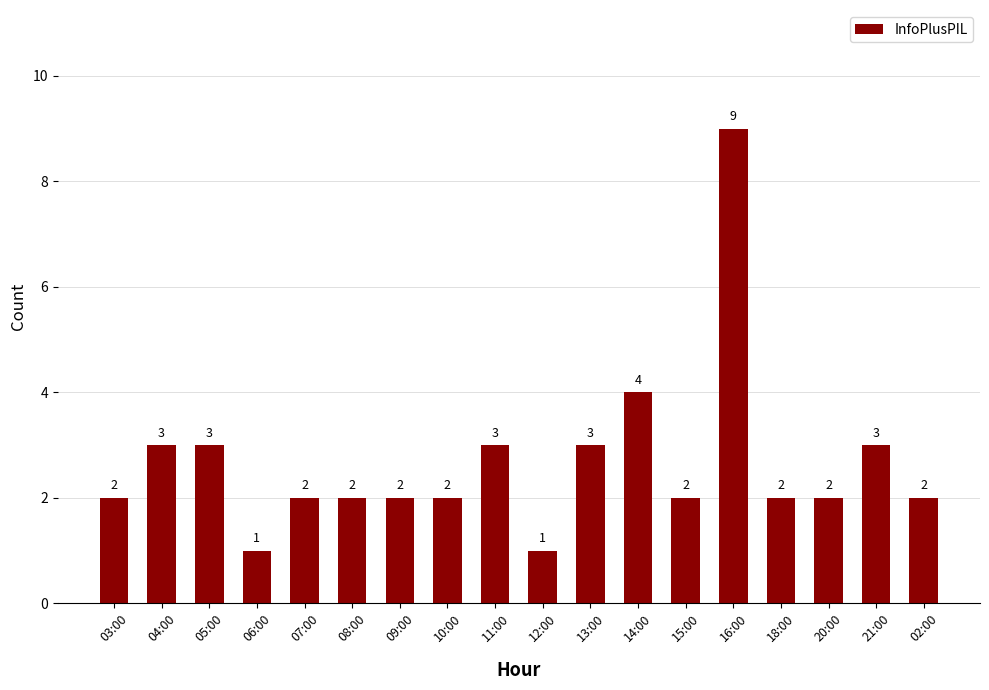

What is the difference between the second highest and second lowest values?

3